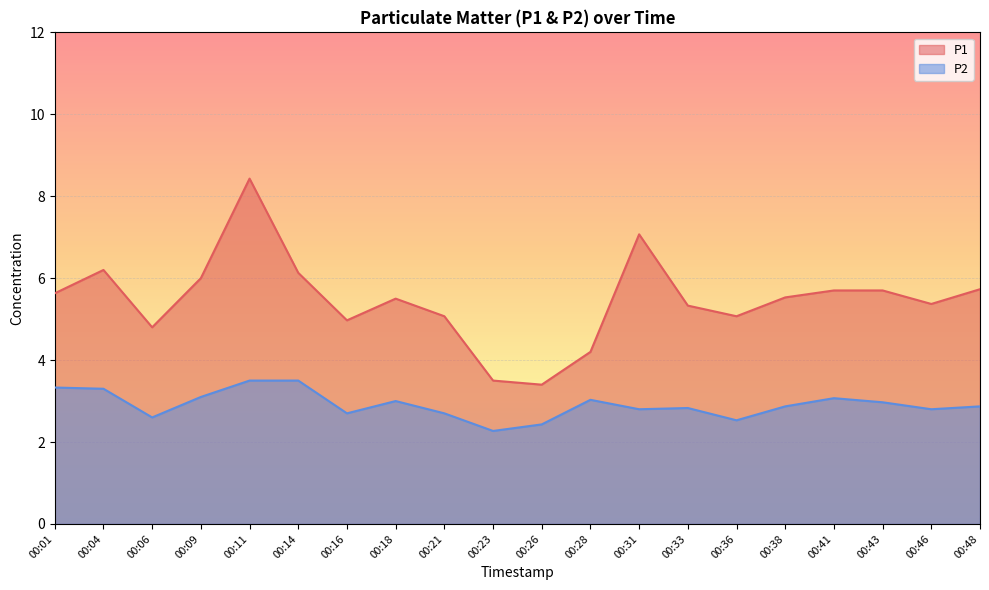

Rank the series at 00:36 from lowest to highest value.

P2, P1